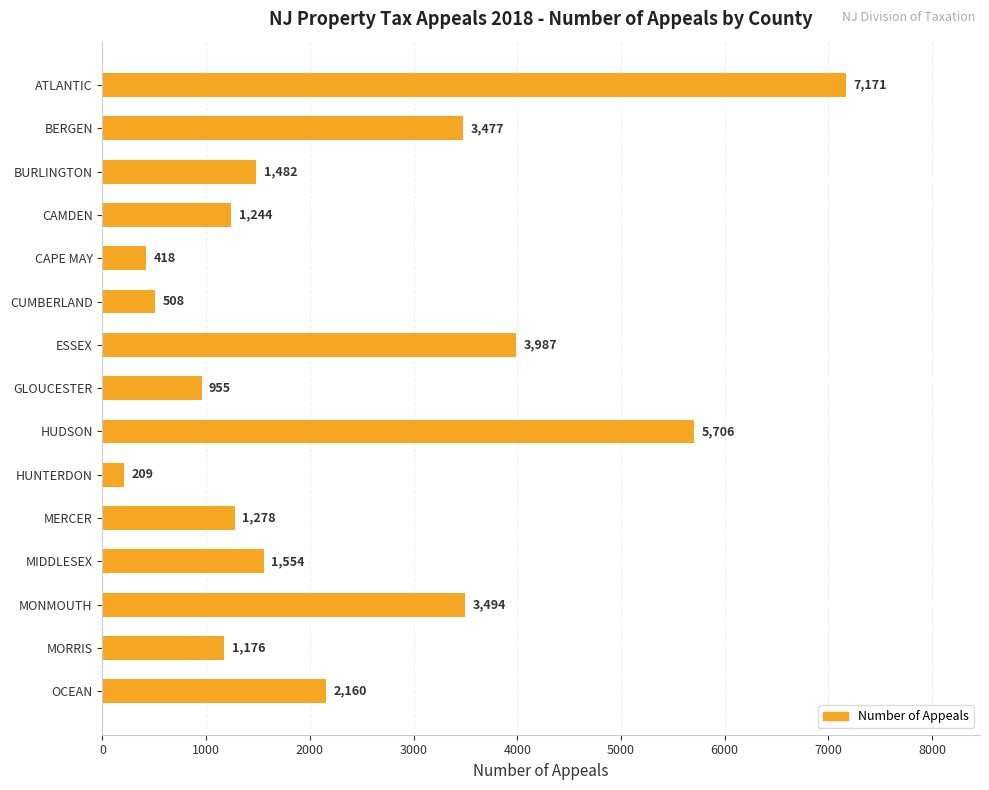

Reading bottom to top, transcribe all the data shown in this chart.

2160	1176	3494	1554	1278	209	5706	955	3987	508	418	1244	1482	3477	7171